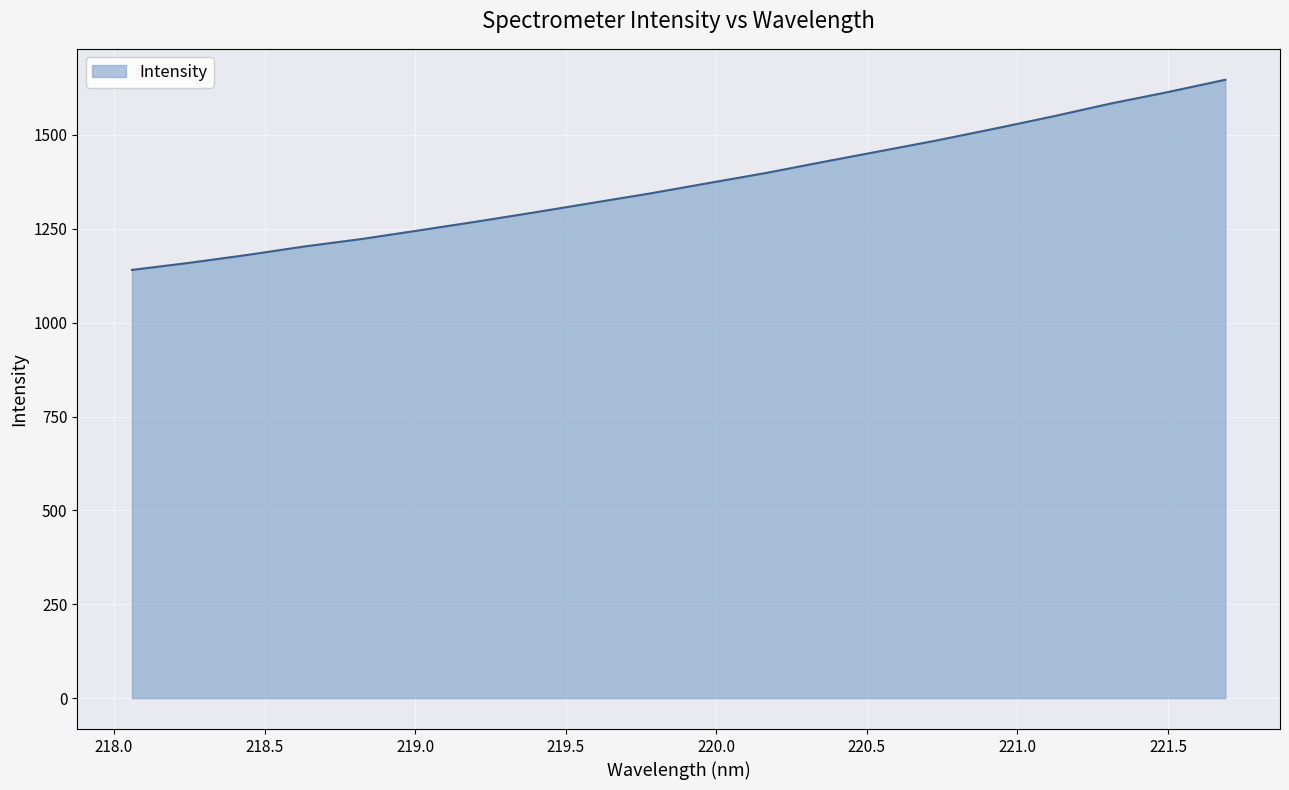

How many lines are shown in the chart?

1